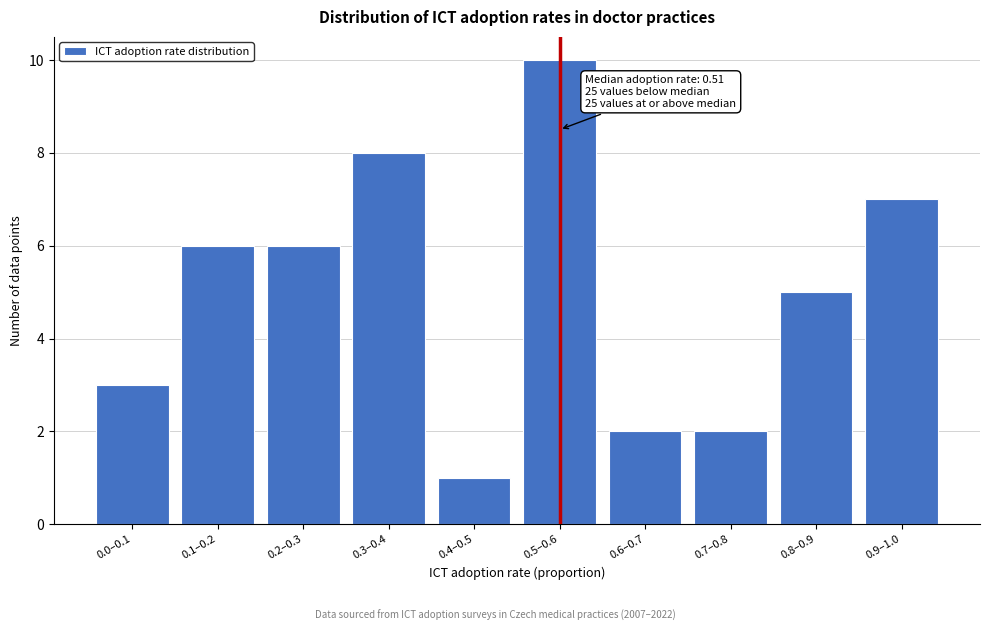

Reading right to left, extract all data points from this chart.

0.9–1.0=7	0.8–0.9=5	0.7–0.8=2	0.6–0.7=2	0.5–0.6=10	0.4–0.5=1	0.3–0.4=8	0.2–0.3=6	0.1–0.2=6	0.0–0.1=3